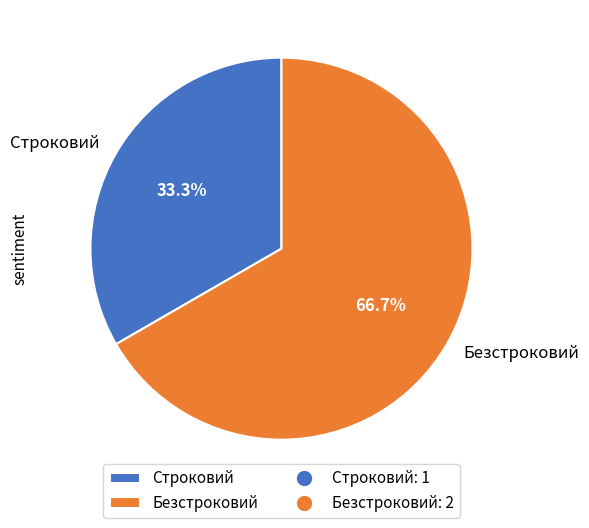

How many segments does this pie chart have?

2